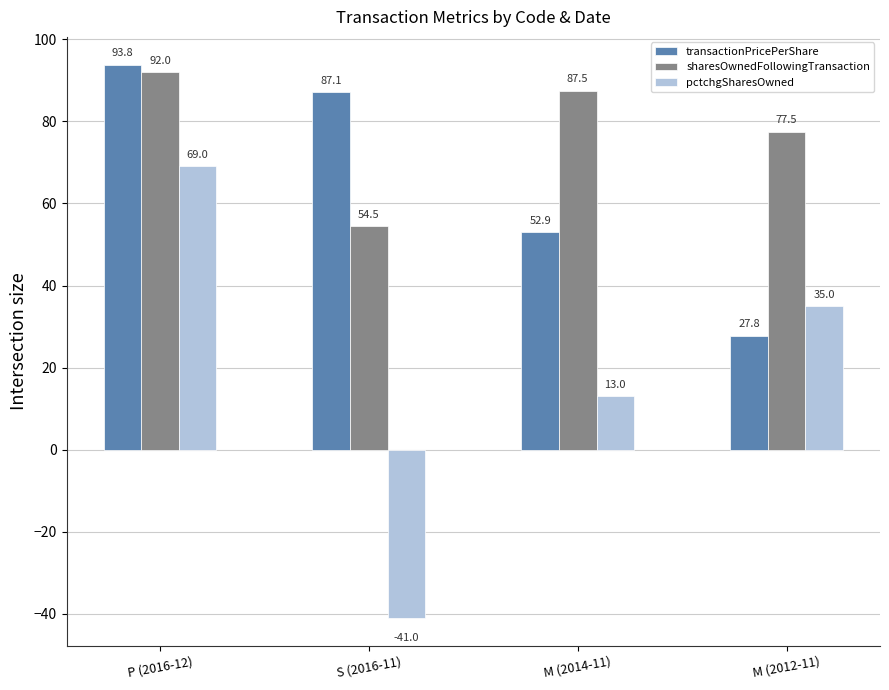

Does the chart contain stacked bars?

No